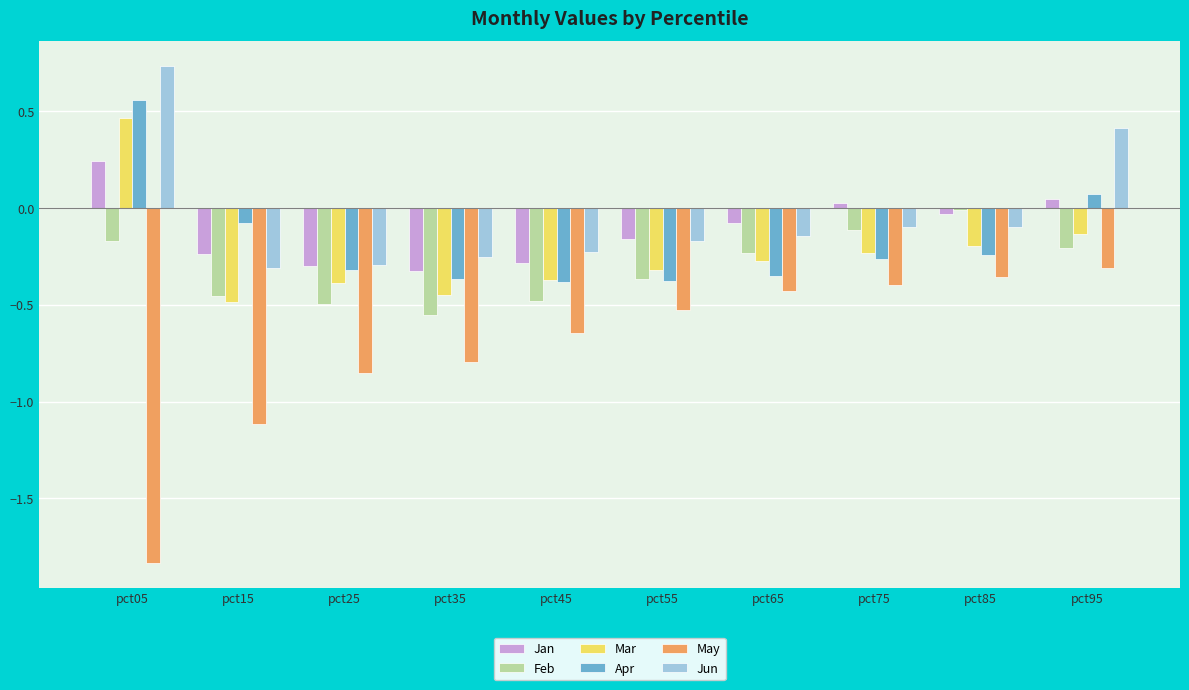

Which category has the highest value across all series?

pct05